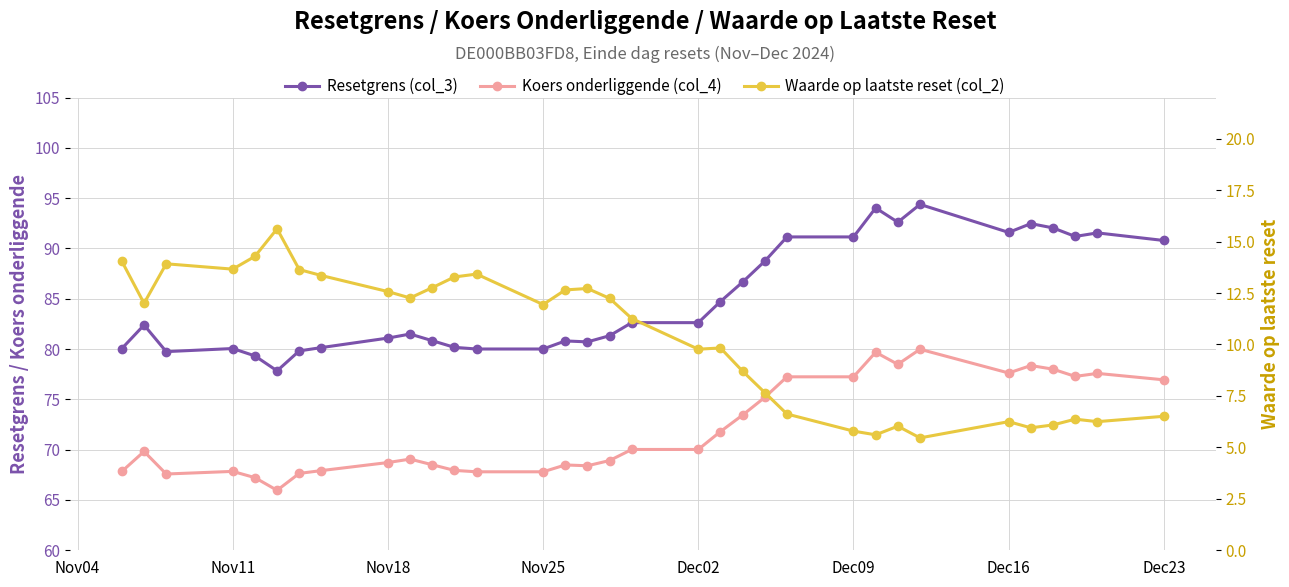

Which series has the widest spread of values?

Resetgrens (col_3)